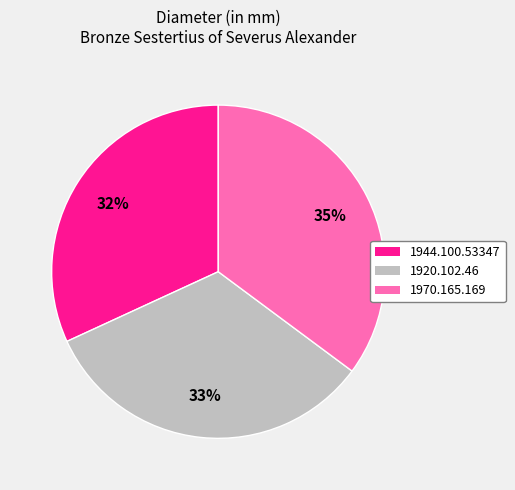

To the nearest percent, what is the difference between the 1920.102.46 and 1970.165.169 slice percentages?

2%